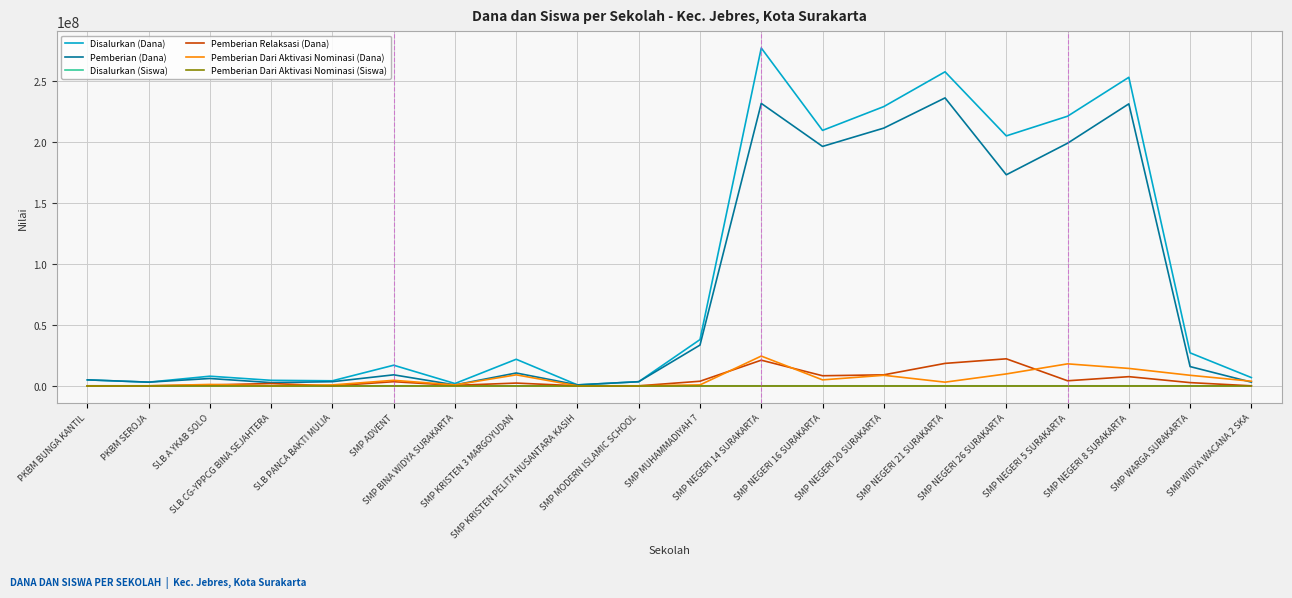

What is the sum of the Pemberian Dari Aktivasi Nominasi (Dana) values at SMP WIDYA WACANA 2 SKA and PKBM SEROJA?

3750000